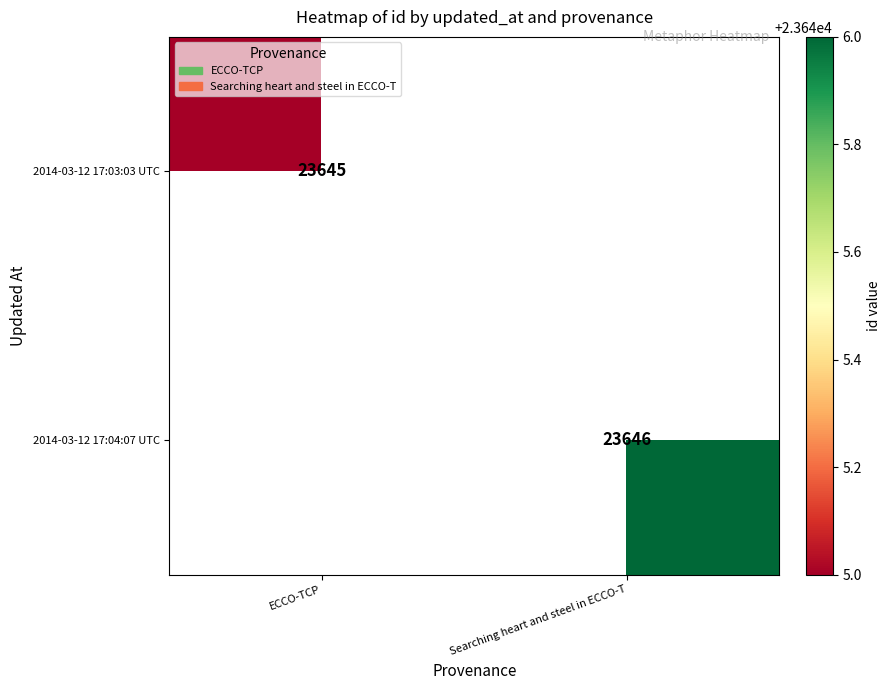

Count the number of data series in this chart.

2